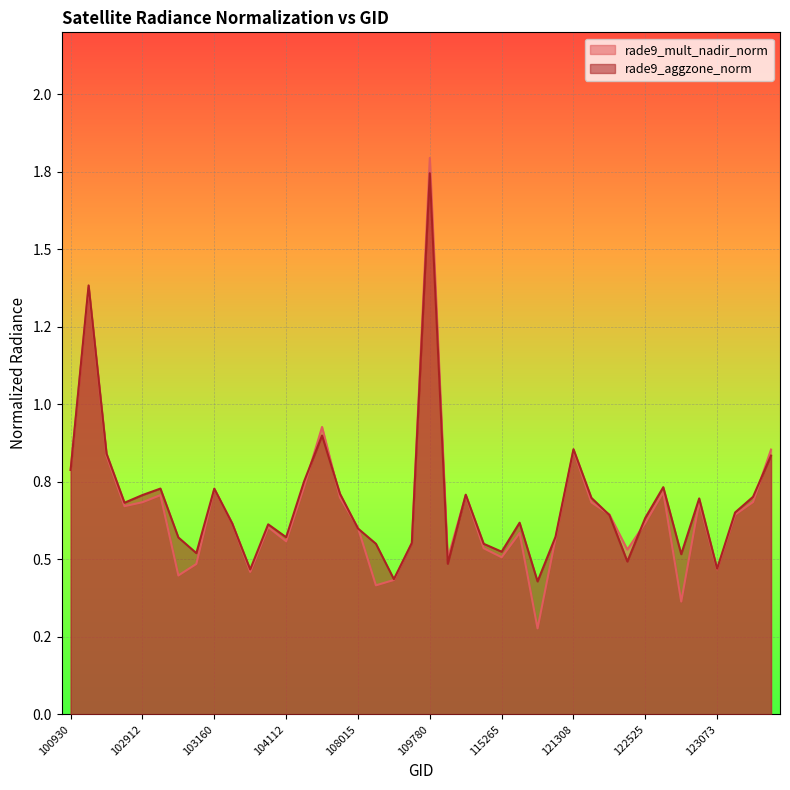

The rade9_mult_nadir_norm series shows 0.2 at 122346. True or false?

False